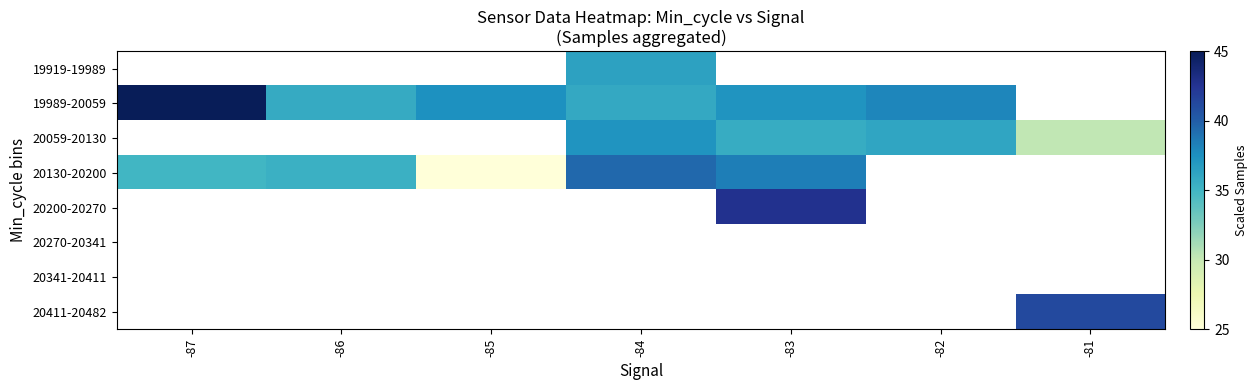

What is the highest value of the 20130-20200 series?

39.5